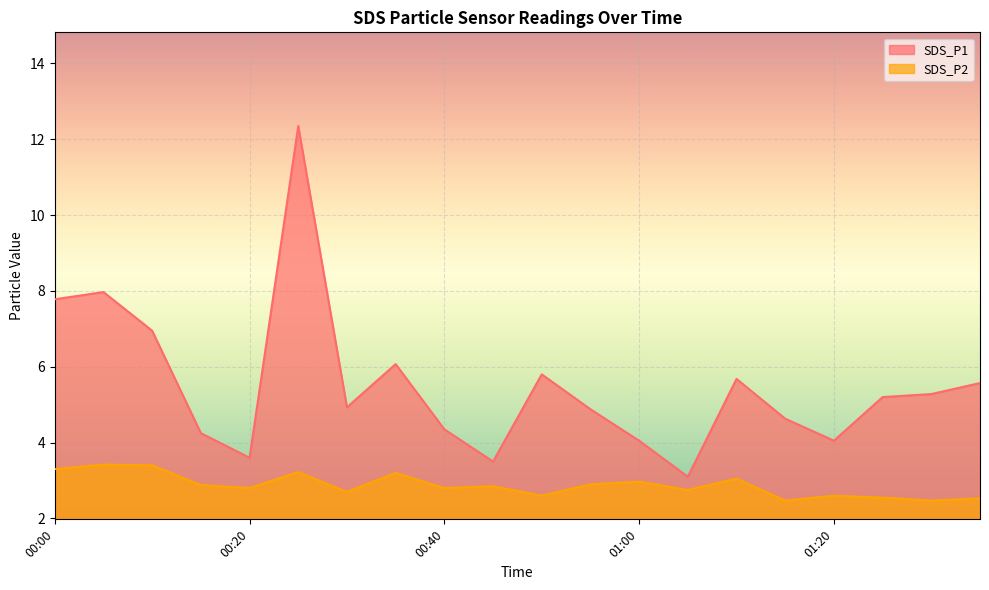

What is the minimum value shown in the chart?

2.5